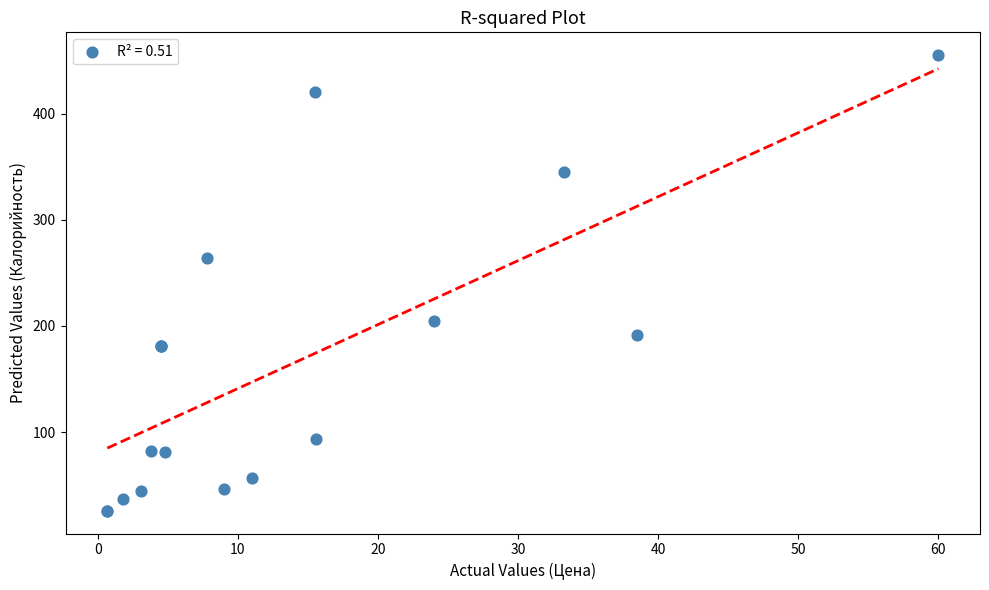

What Y value in the scatter plot is closest to 240?

263.7